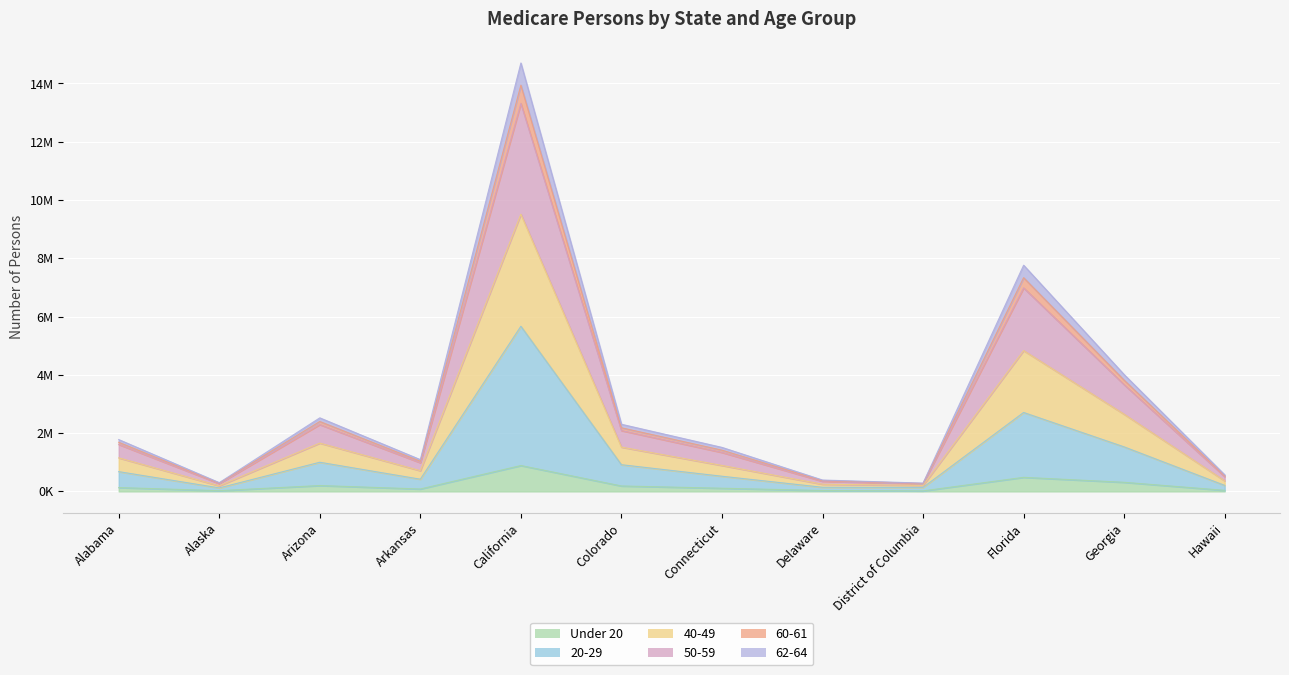

How many interior local valleys does the 20-29 series have?

3